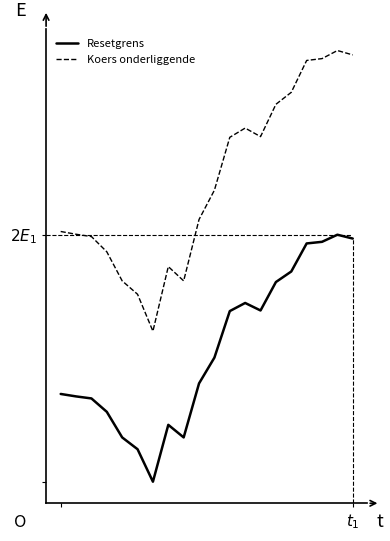

Does the chart display data point markers on the line(s)?

No